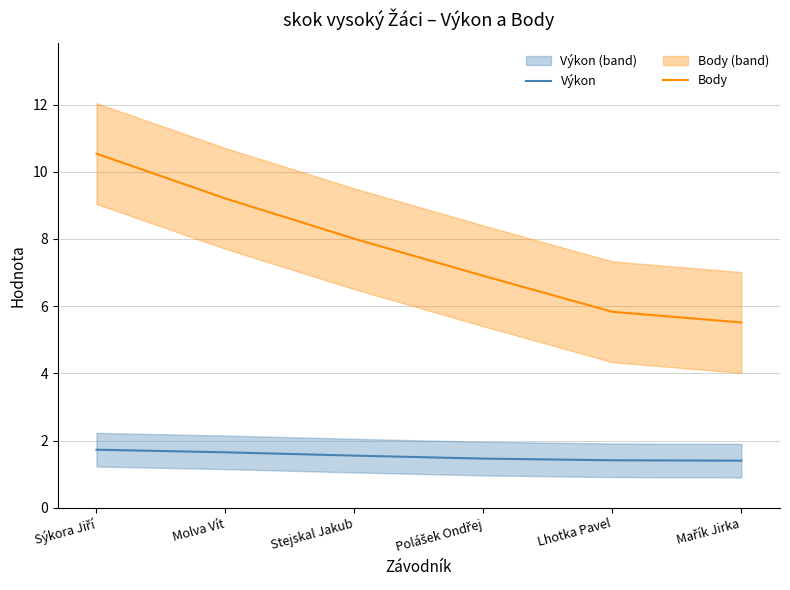

What are all the series names shown in the legend?

Výkon, Body